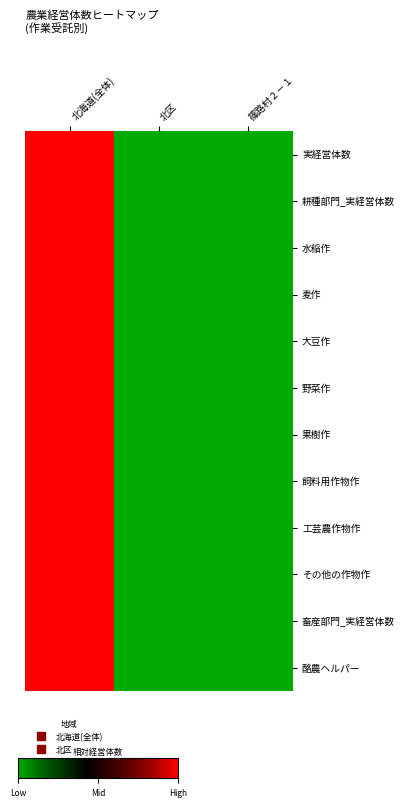

Which series changed the most between 北海道(全体) and 篠路村２－１?

実経営体数